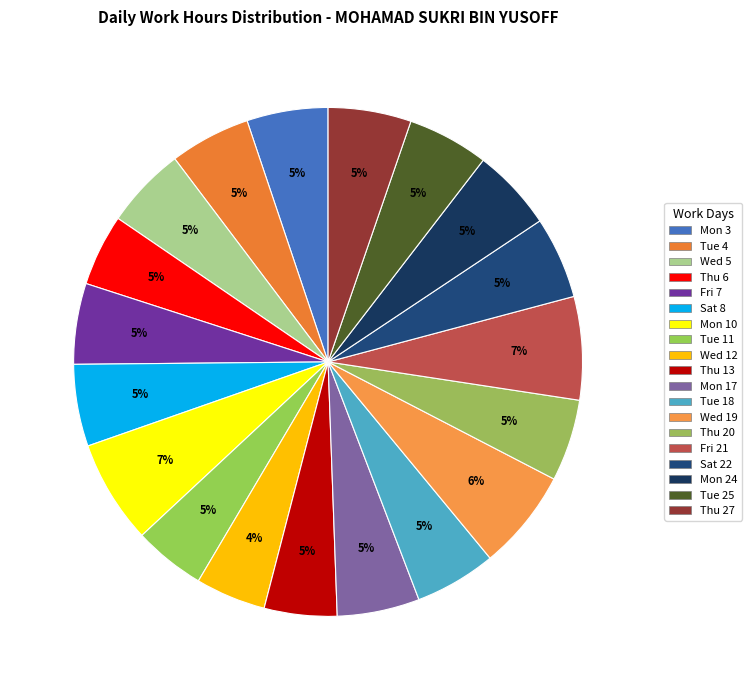

How many segments does this pie chart have?

19